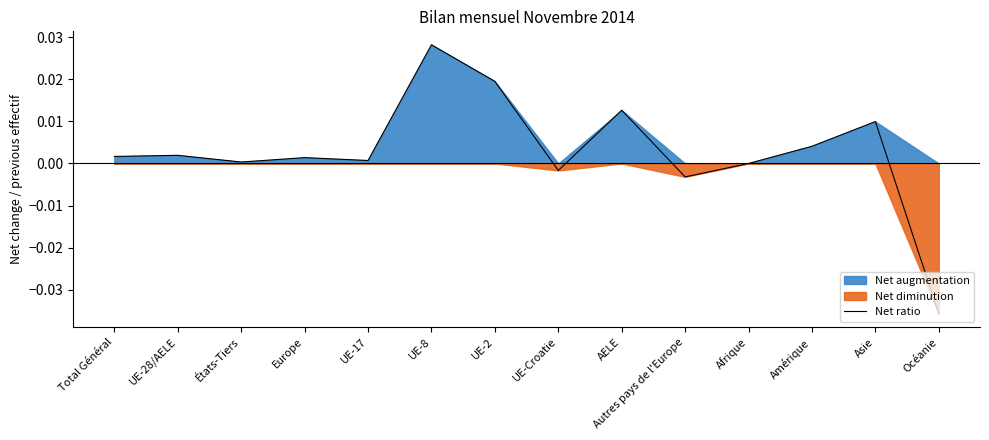

Which category has the highest value in the Net ratio series?

UE-8